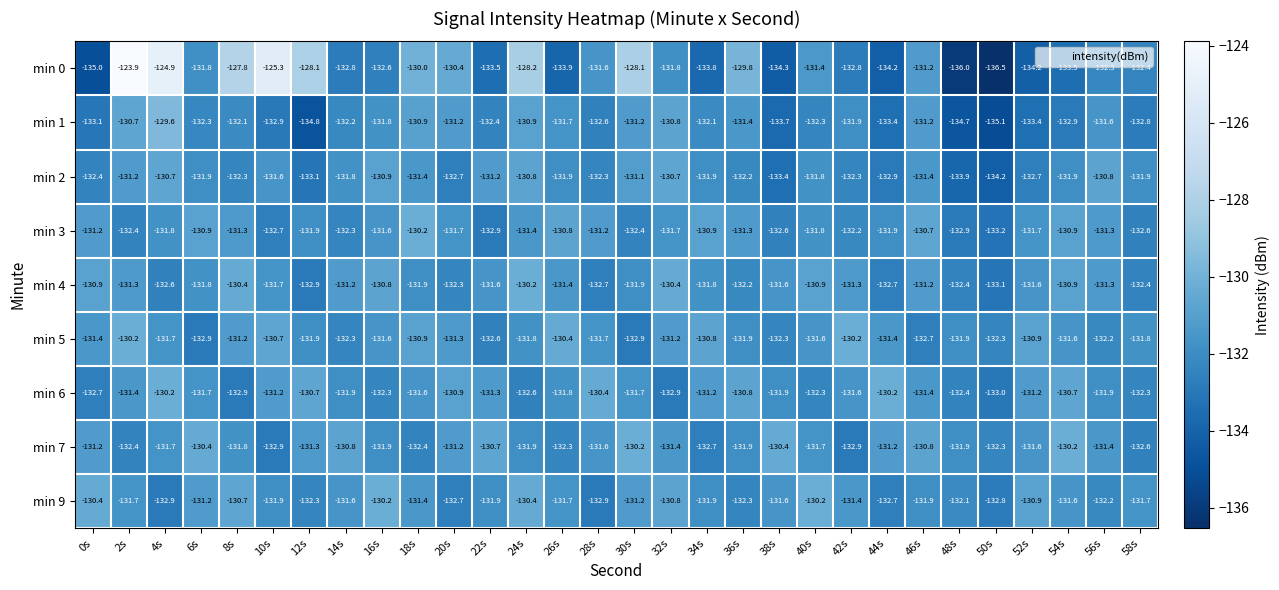

Which category has the highest value across all series?

2s